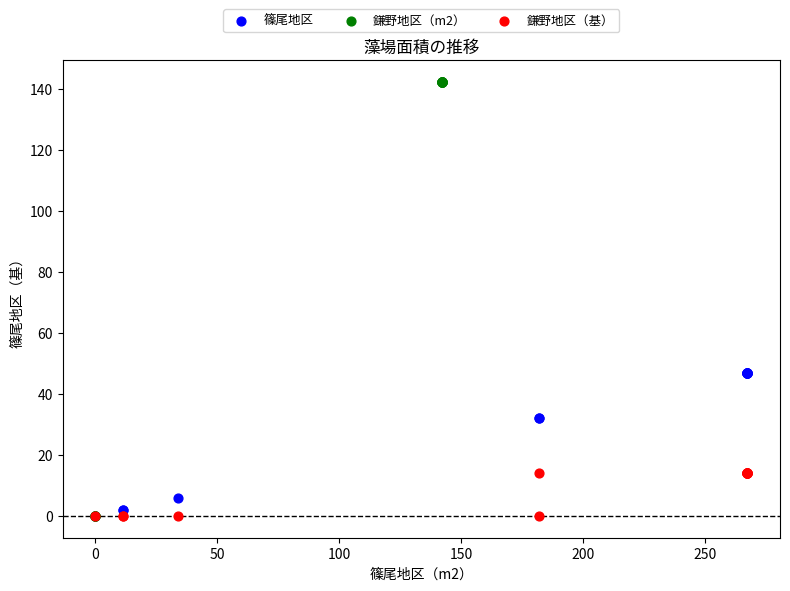

Which series has the largest Y range (max minus min)?

鎌野地区（m2）